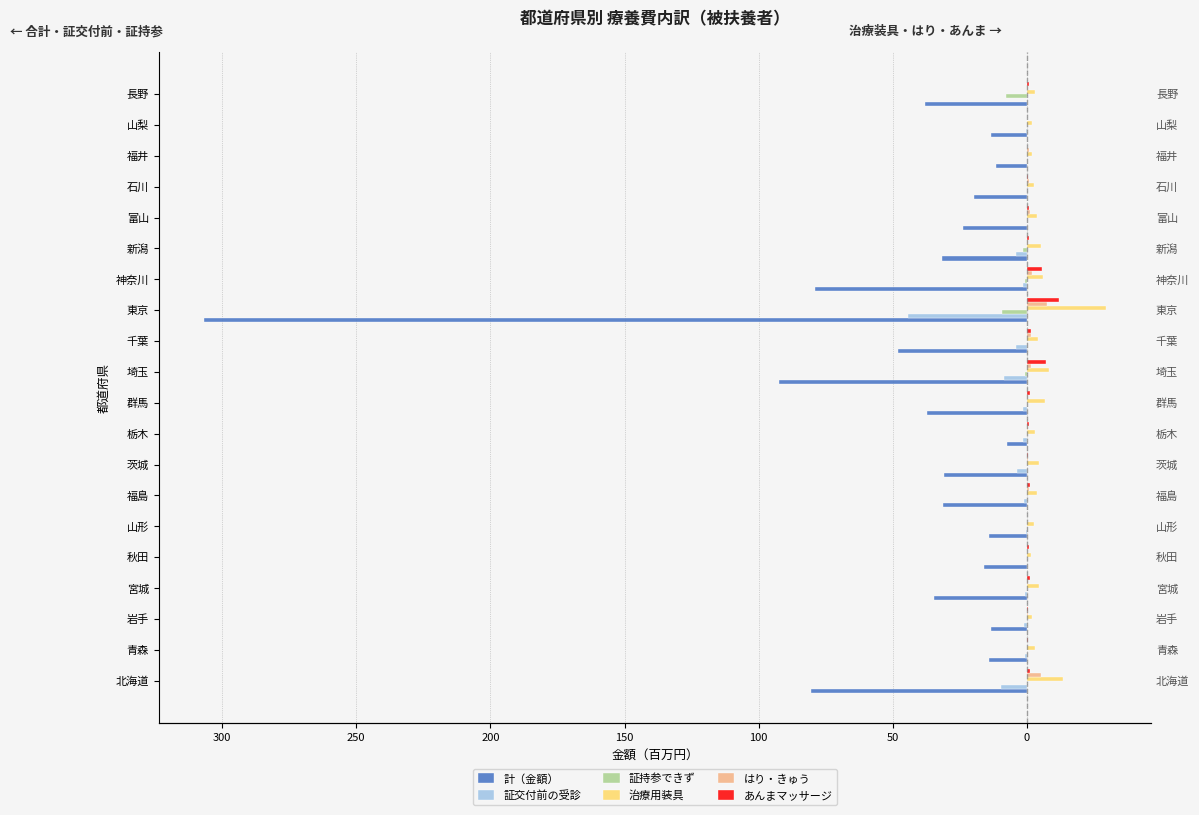

How many groups of bars are there?

20